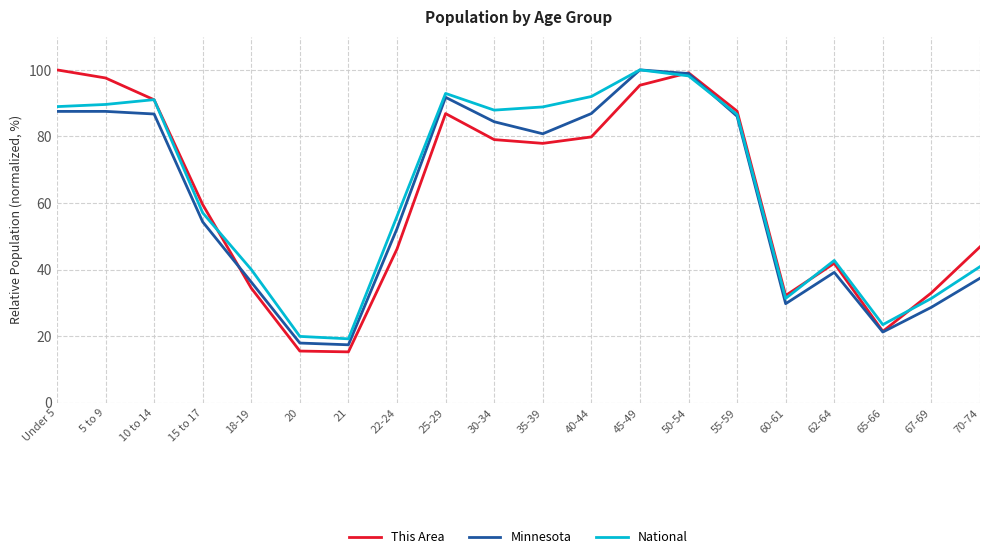

Which series has the largest range (max minus min)?

This Area